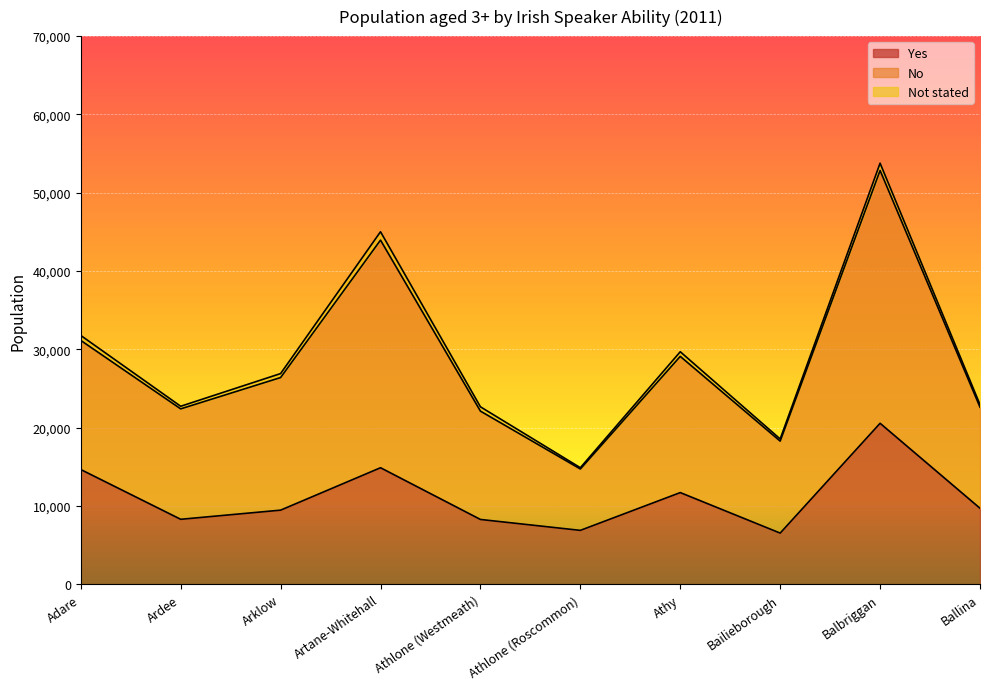

Is the value of Yes at Athy greater than the value of No at Arklow?

No